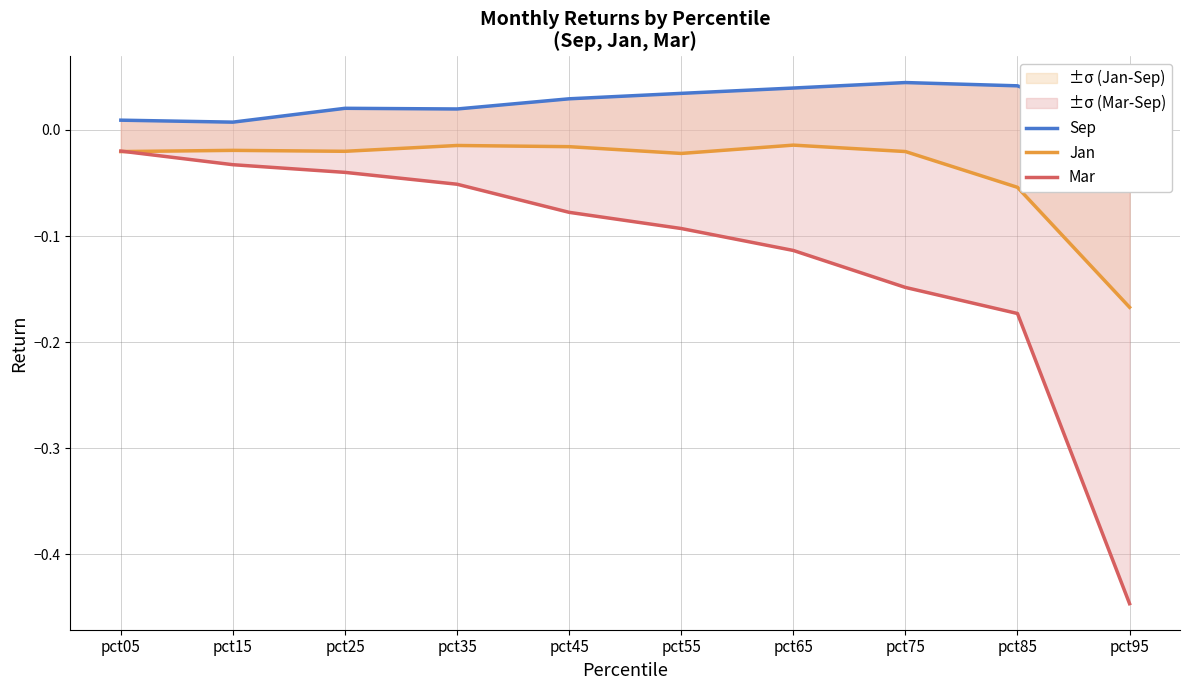

At pct75, list the series in order from largest to smallest.

Sep, Jan, Mar